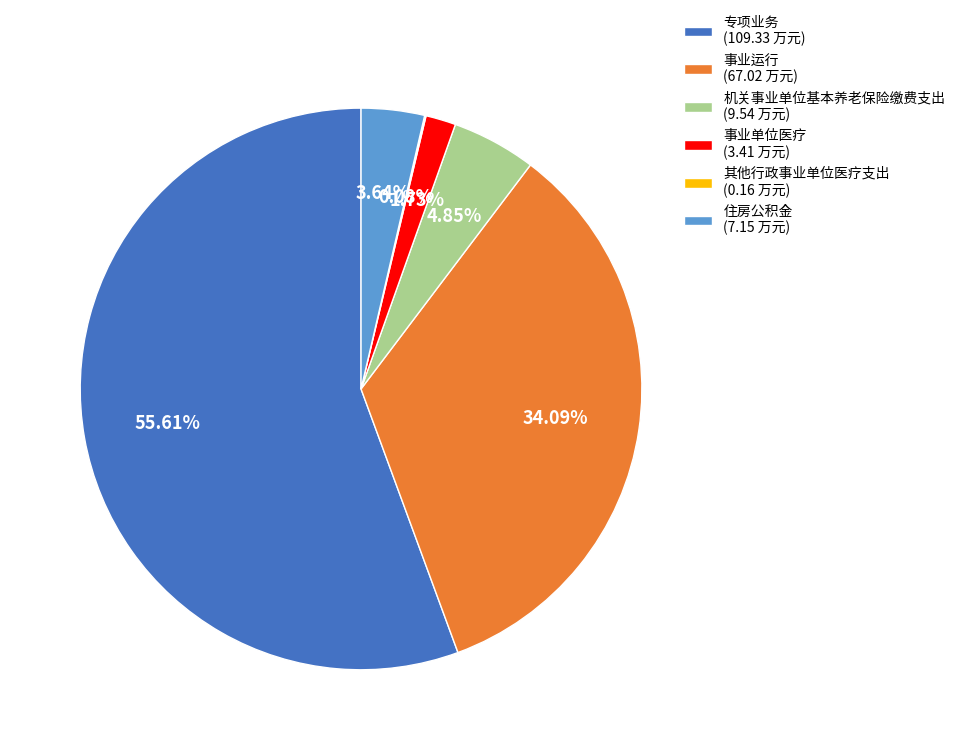

To the nearest percent, what is the combined percentage of 专项业务 and 机关事业单位基本养老保险缴费支出?

60%